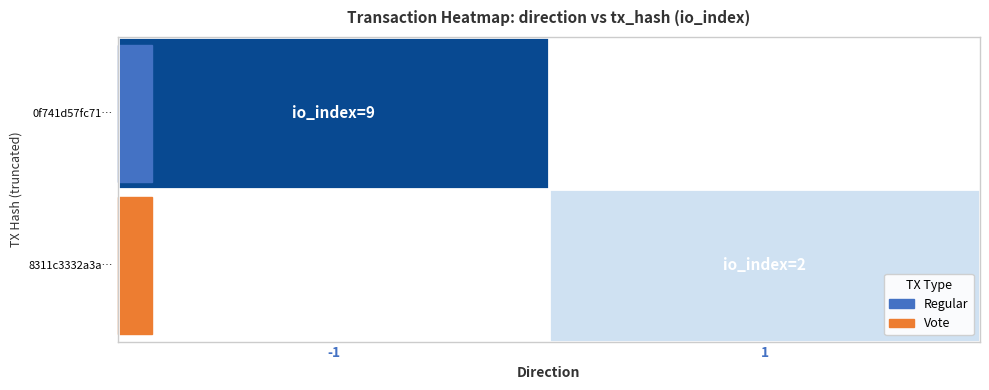

At how many categories does at least one series exceed 1?

2